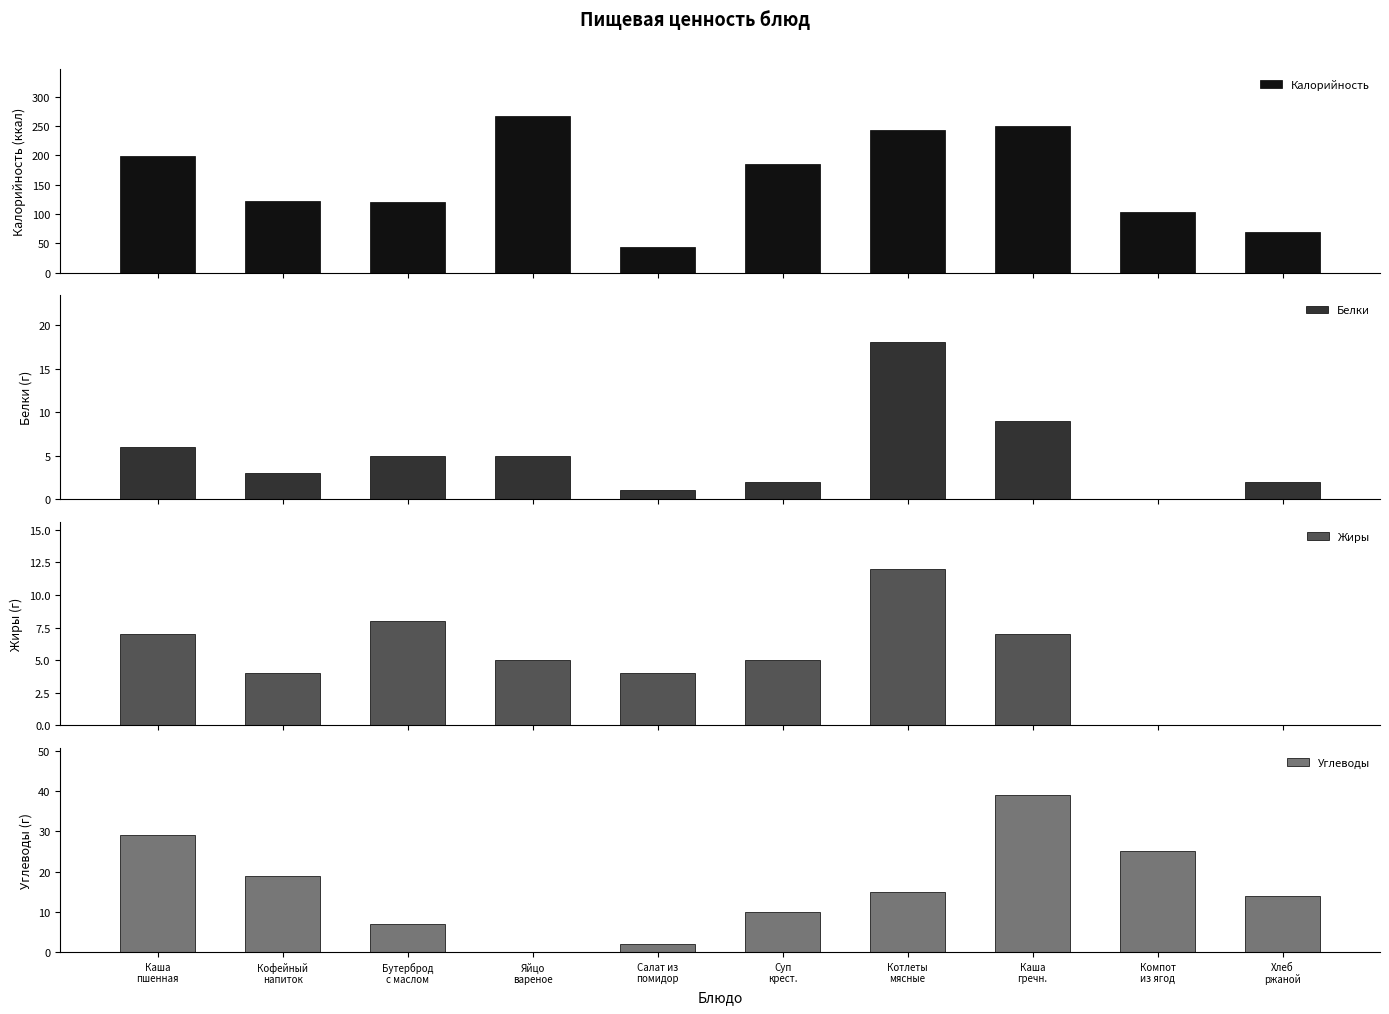

What position from the left is Котлеты
мясные?

7